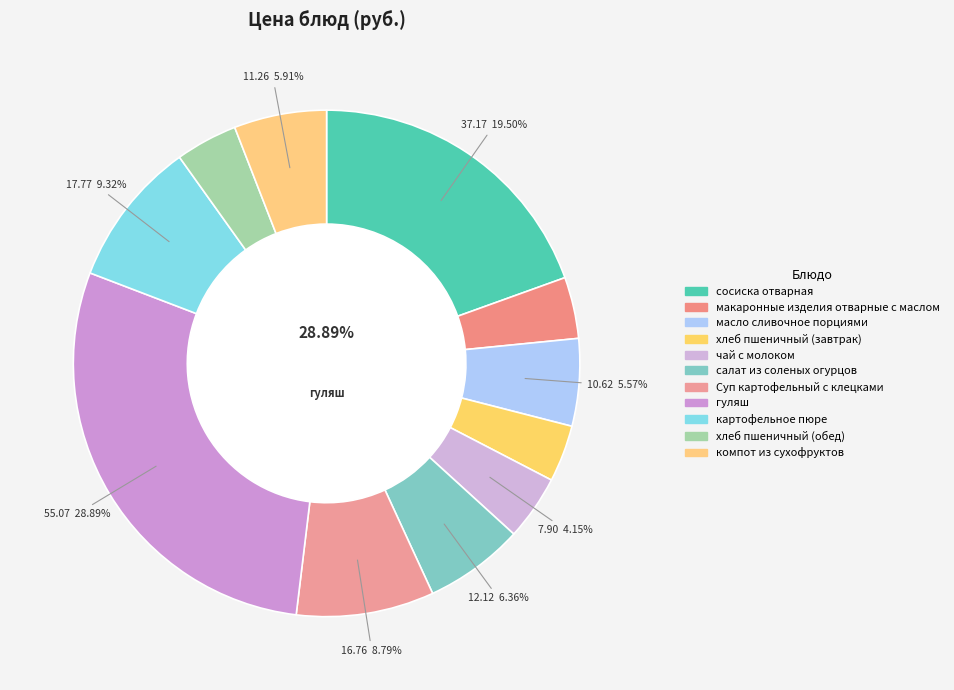

How much of the chart is everything except картофельное пюре?

90.7%